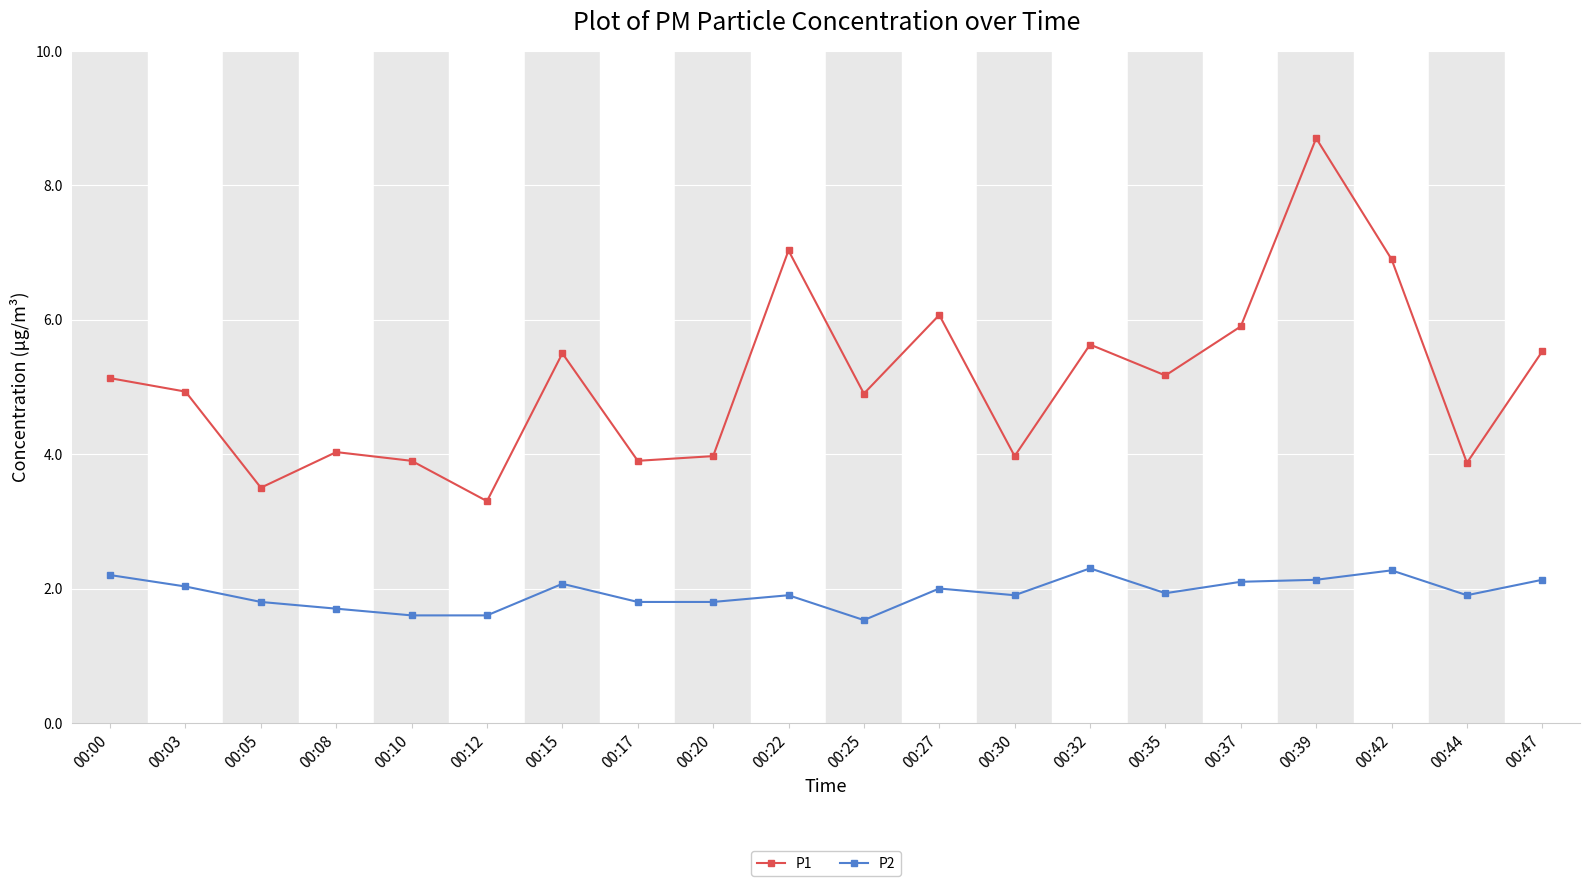

Is this an area chart (filled region under the line)?

No